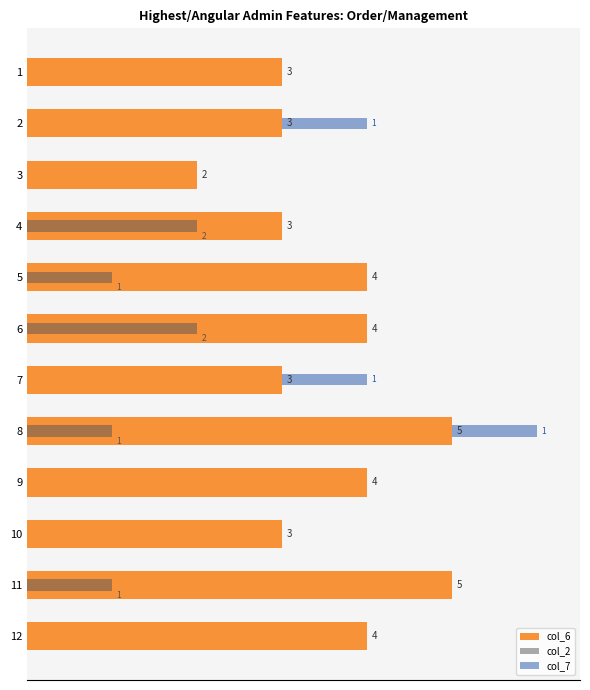

Reading right to left, transcribe all the data shown in this chart.

col_6: 4	5	3	4	5	3	4	4	3	2	3	3
col_2: 0	1	0	0	1	0	2	1	2	0	0	0
col_7: 0	0	0	0	1	1	0	0	0	0	1	0